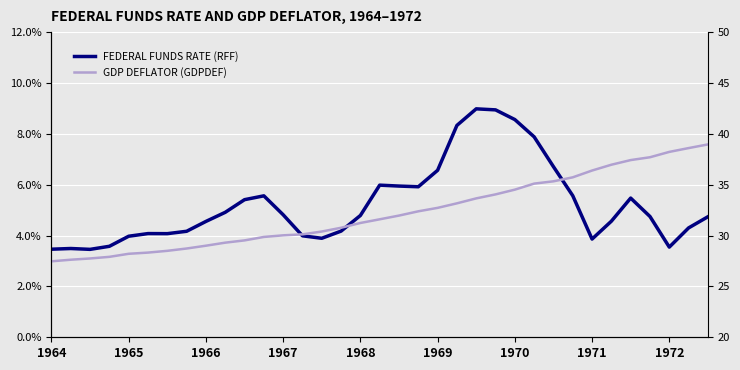

Which series changed the most between 16 and 27?

GDP DEFLATOR (GDPDEF)